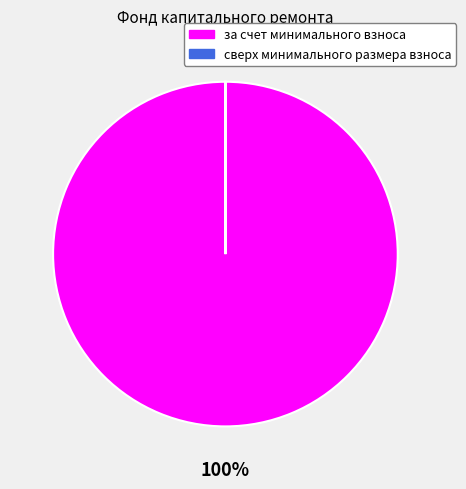

Is the sum of сверх минимального размера взноса and за счет минимального взноса greater than half?

Yes